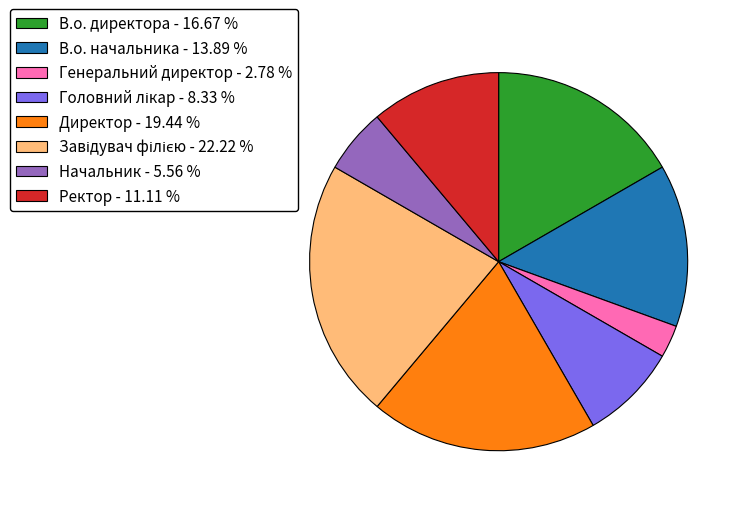

Do Ректор - 11.11 % and В.о. директора - 16.67 % together represent more than half of the pie?

No